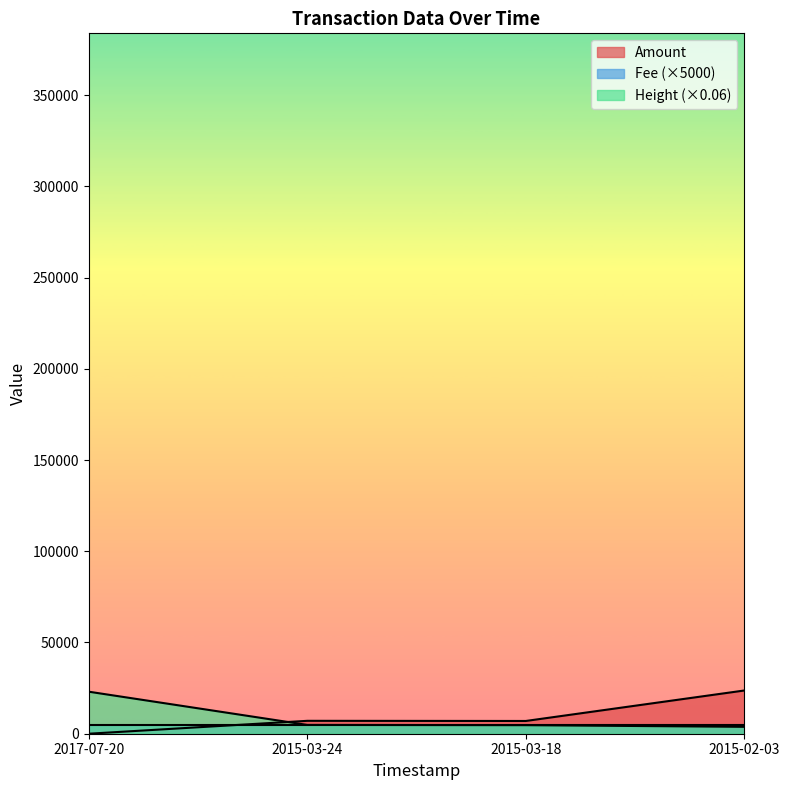

How many series are shown in this chart?

3